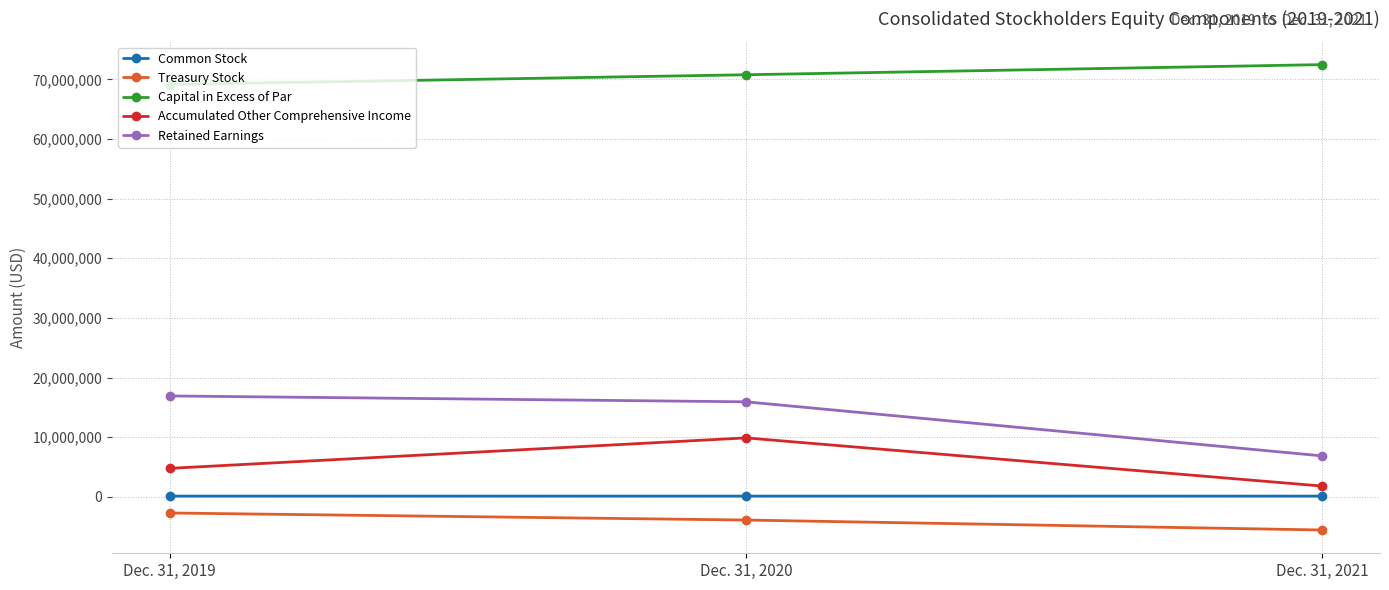

At how many categories does at least one series exceed 8476161?

3